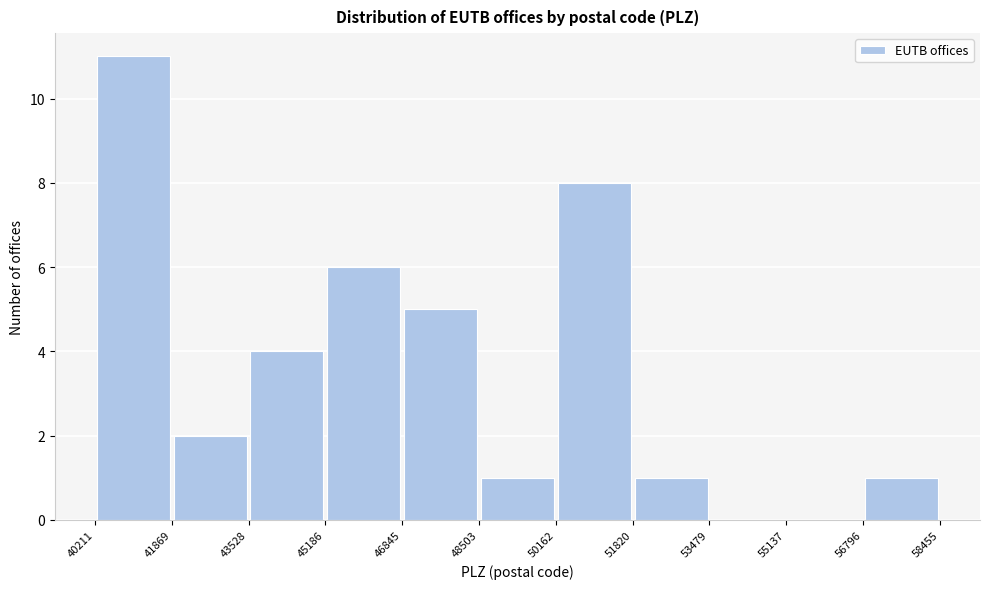

Which range on the x-axis has the tallest bar?

40211 to 41869